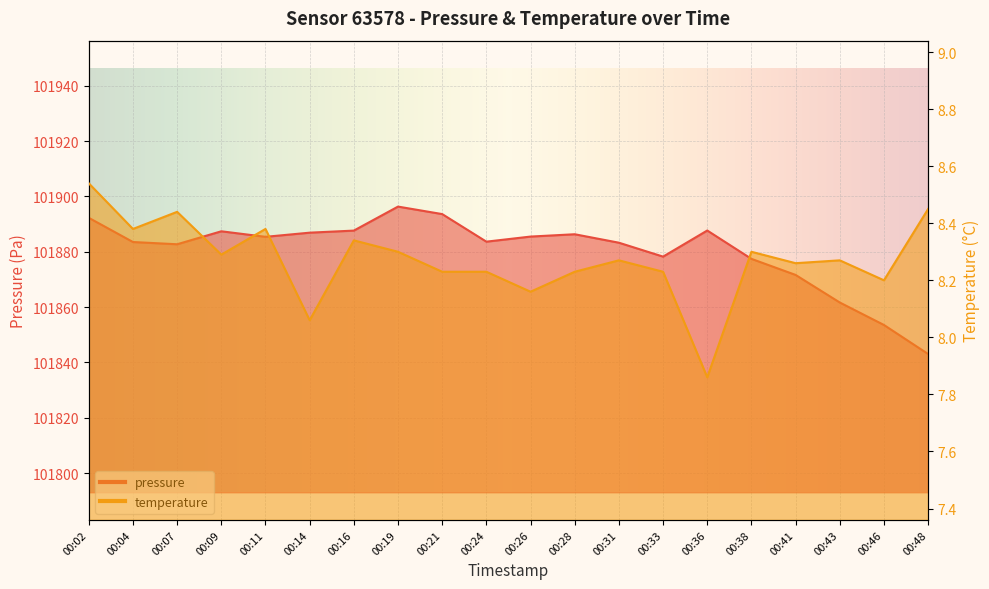

Reading left to right, list all the values displayed in this chart.

pressure: 00:02=101892.3	00:04=101883.5	00:07=101882.7	00:09=101887.4	00:11=101885.4	00:14=101886.9	00:16=101887.7	00:19=101896.3	00:21=101893.6	00:24=101883.7	00:26=101885.5	00:28=101886.3	00:31=101883.3	00:33=101878.2	00:36=101887.7	00:38=101877.4	00:41=101871.6	00:43=101861.7	00:46=101853.5	00:48=101843.0
temperature: 00:02=8.5	00:04=8.4	00:07=8.4	00:09=8.3	00:11=8.4	00:14=8.1	00:16=8.3	00:19=8.3	00:21=8.2	00:24=8.2	00:26=8.2	00:28=8.2	00:31=8.3	00:33=8.2	00:36=7.9	00:38=8.3	00:41=8.3	00:43=8.3	00:46=8.2	00:48=8.4